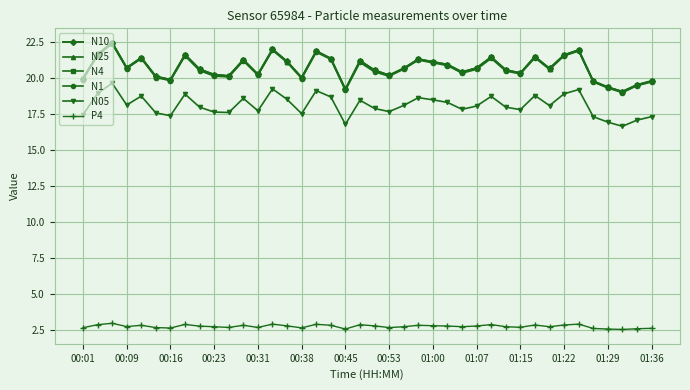

What is the maximum value shown in the chart?

22.5